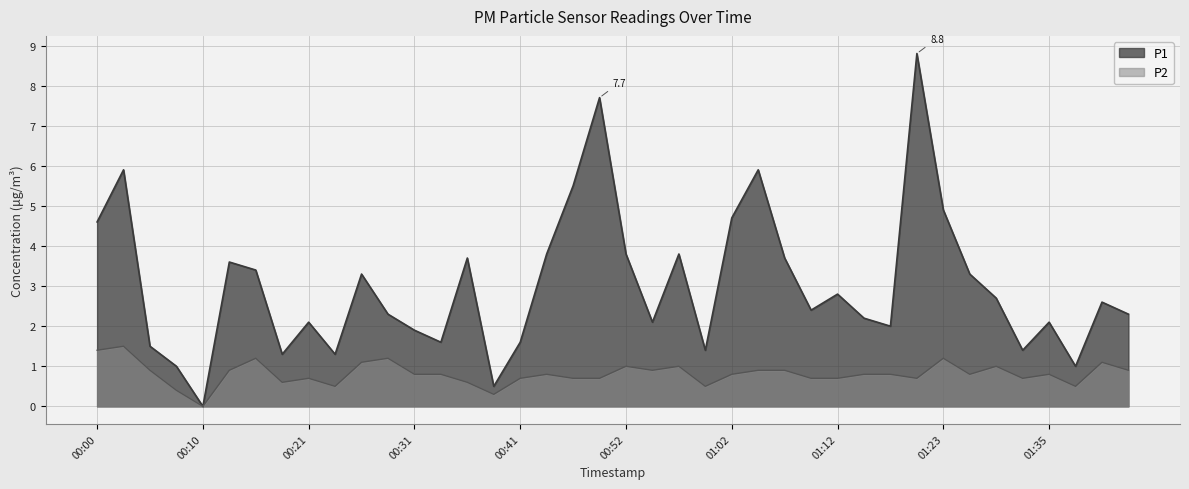

How many lines are shown in the chart?

2